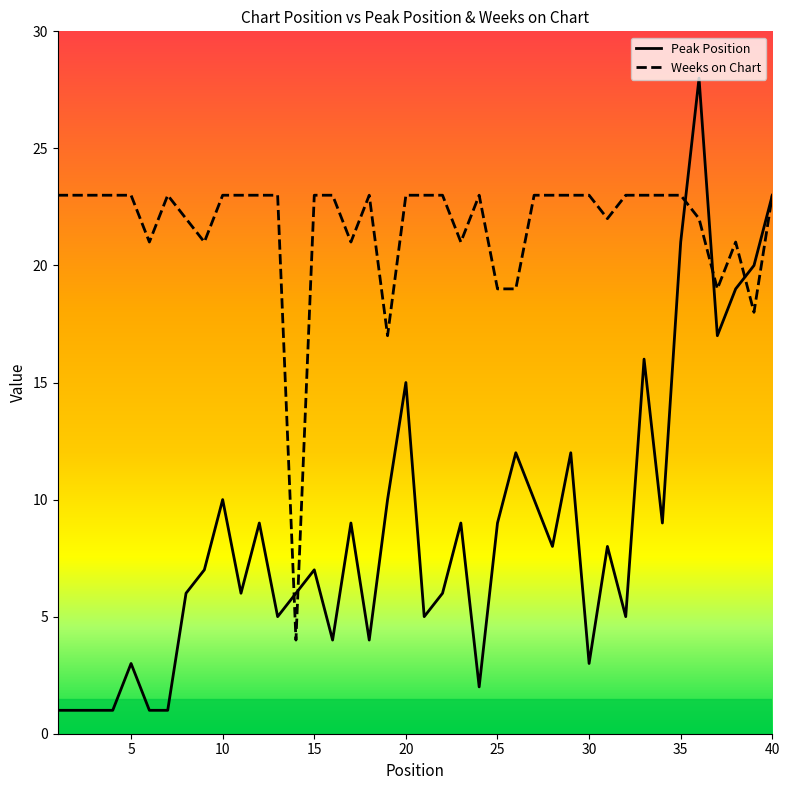

At how many categories does at least one series exceed 10?

39